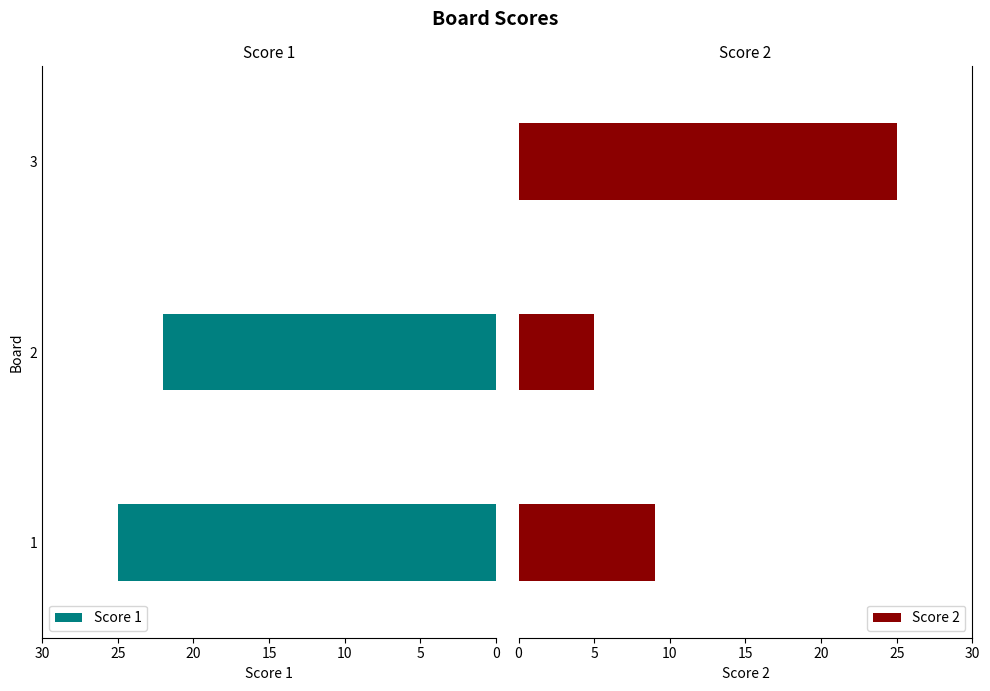

Between 5 and 10, which series saw the biggest shift?

Score 1